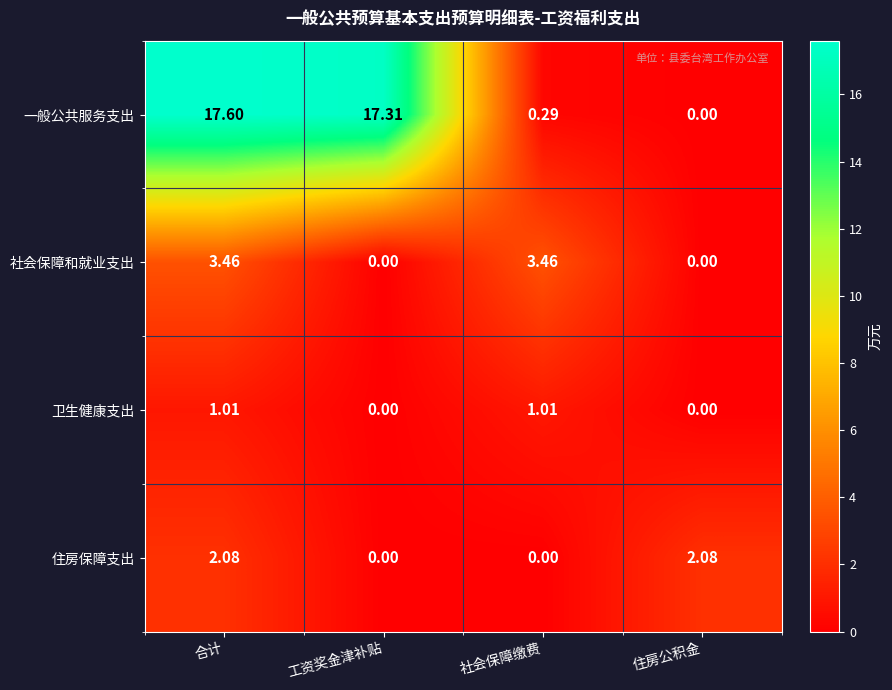

Count the number of data series in this chart.

4